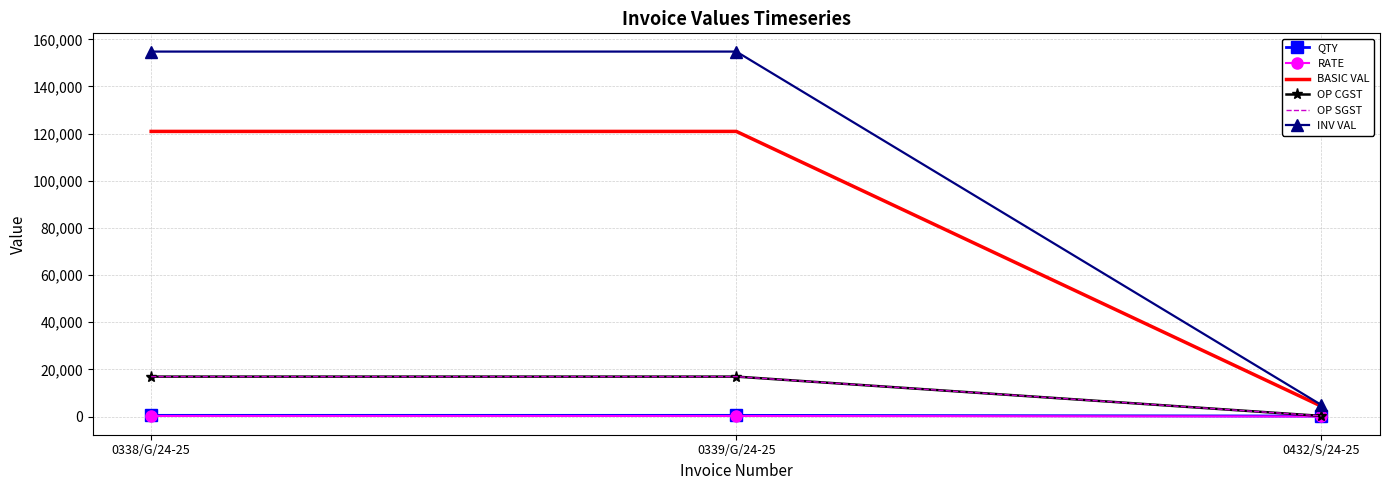

Reading right to left, what are all the values shown in this chart?

QTY: 200.0	500.0	500.0
RATE: 21.8	241.9	241.9
BASIC VAL: 4350.0	120945.0	120945.0
OP CGST: 261.0	16932.3	16932.3
OP SGST: 261.0	16932.3	16932.3
INV VAL: 4872.0	154809.6	154809.6